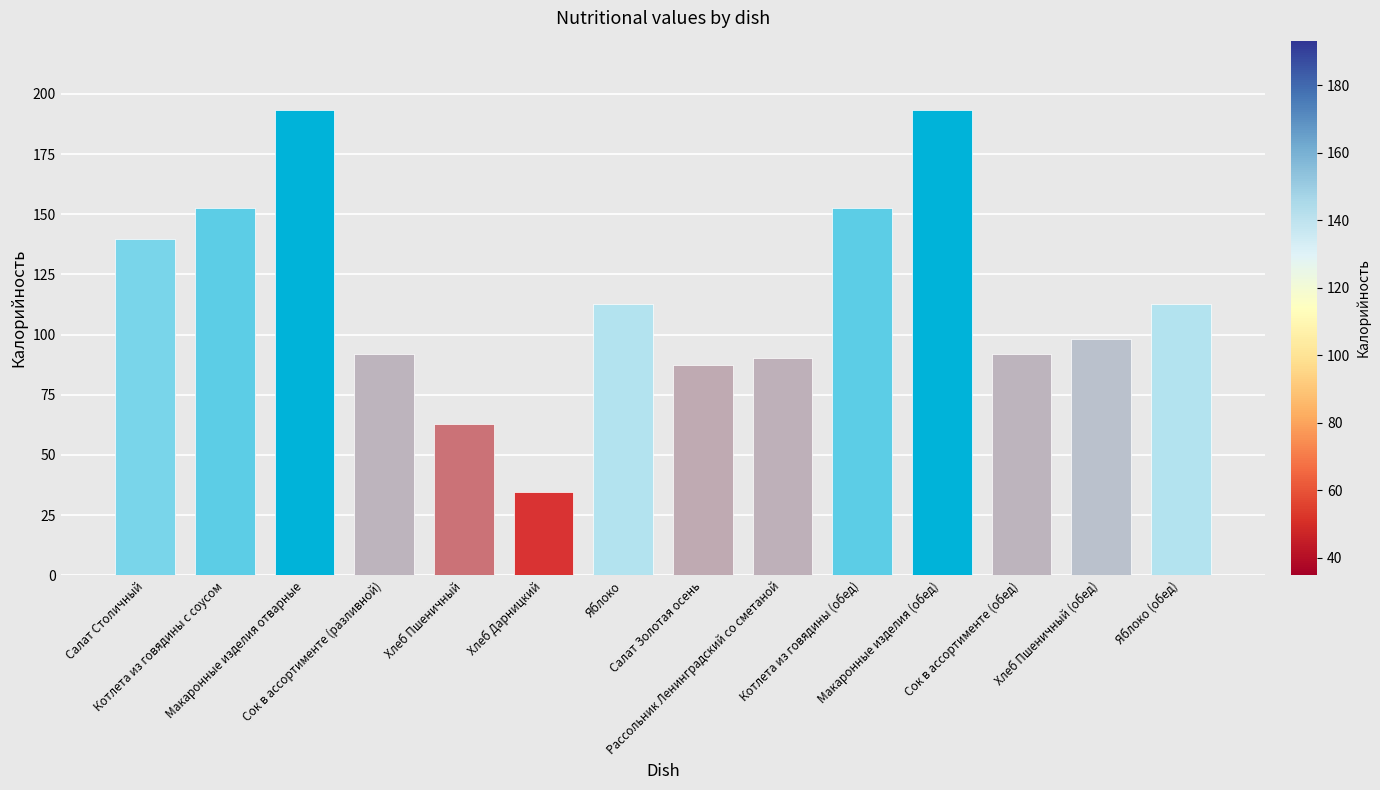

Count the number of data series in this chart.

1